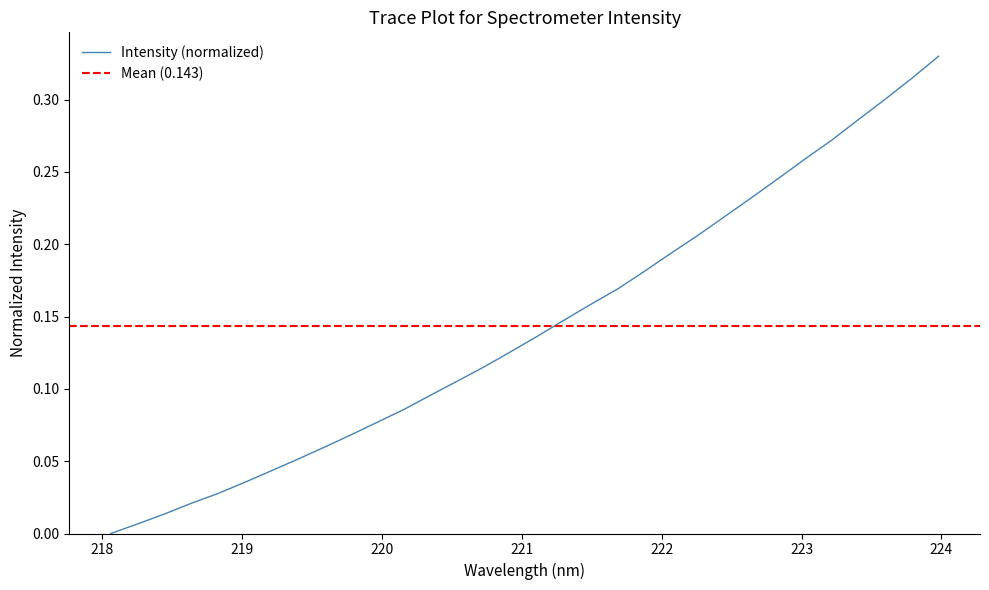

What is the average value?

0.1